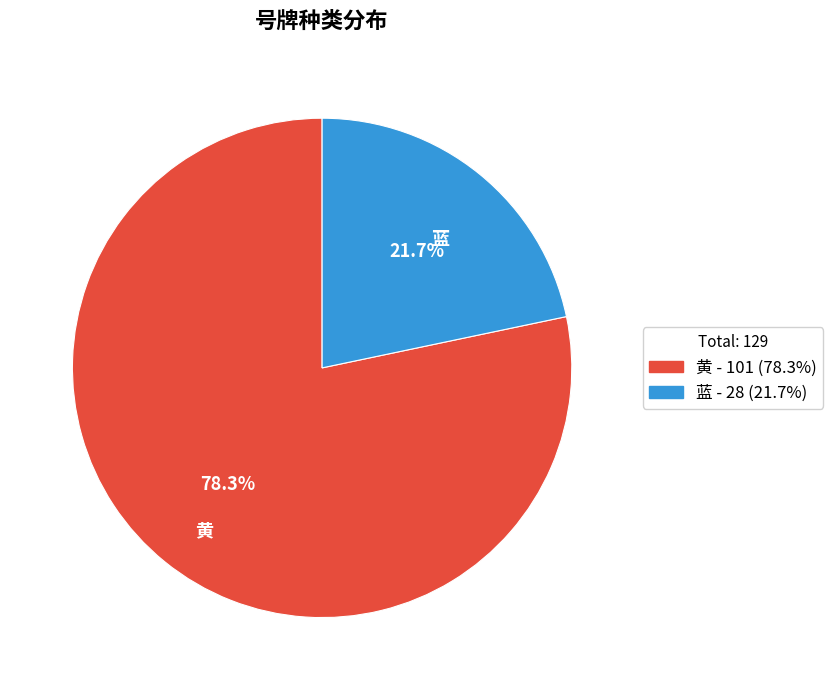

Which category has the smallest portion of the pie?

蓝